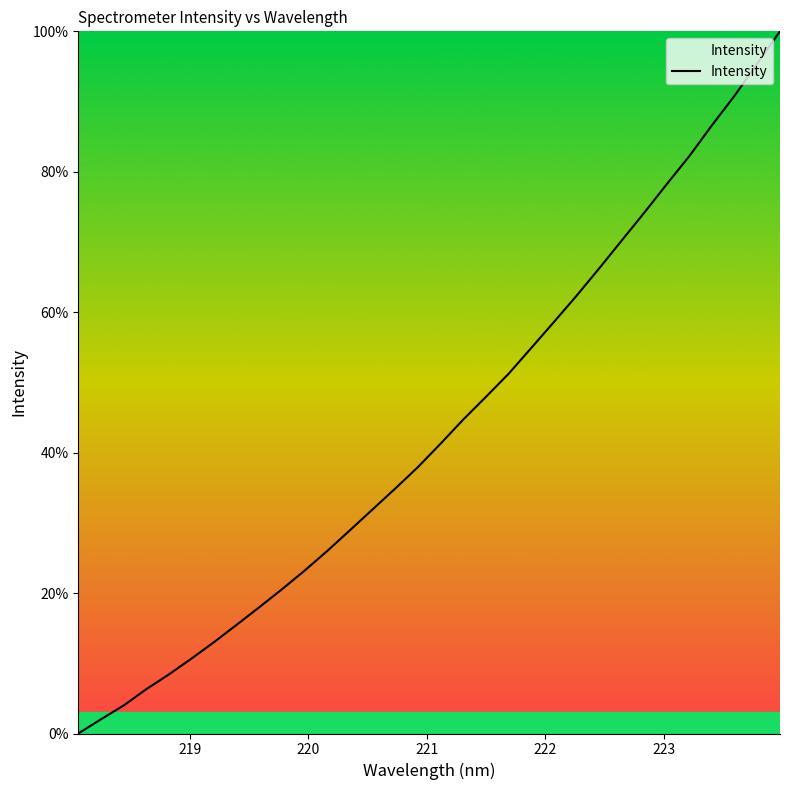

How many values are below 41?

16